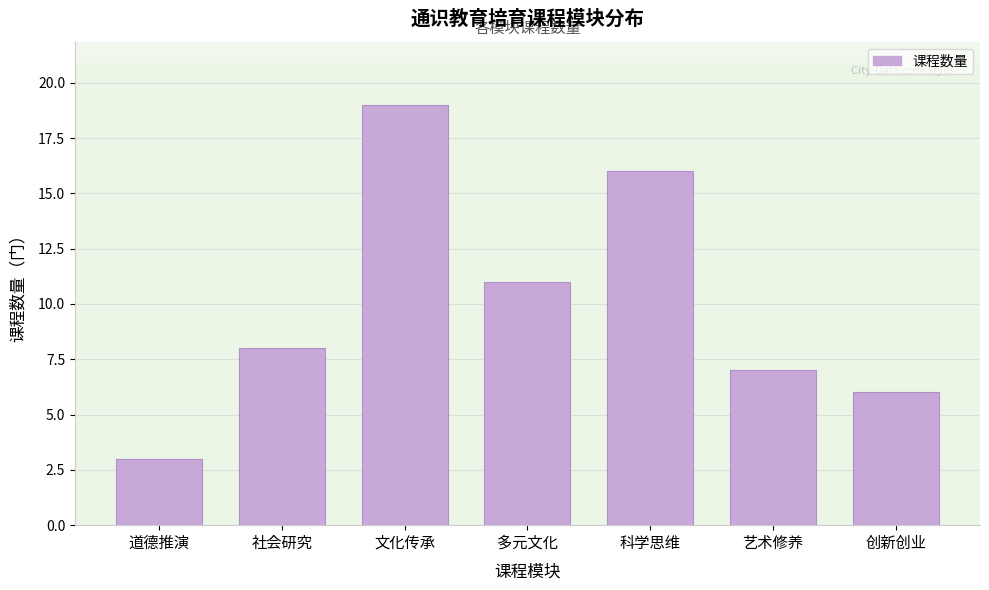

Reading left to right, list all the values displayed in this chart.

3	8	19	11	16	7	6